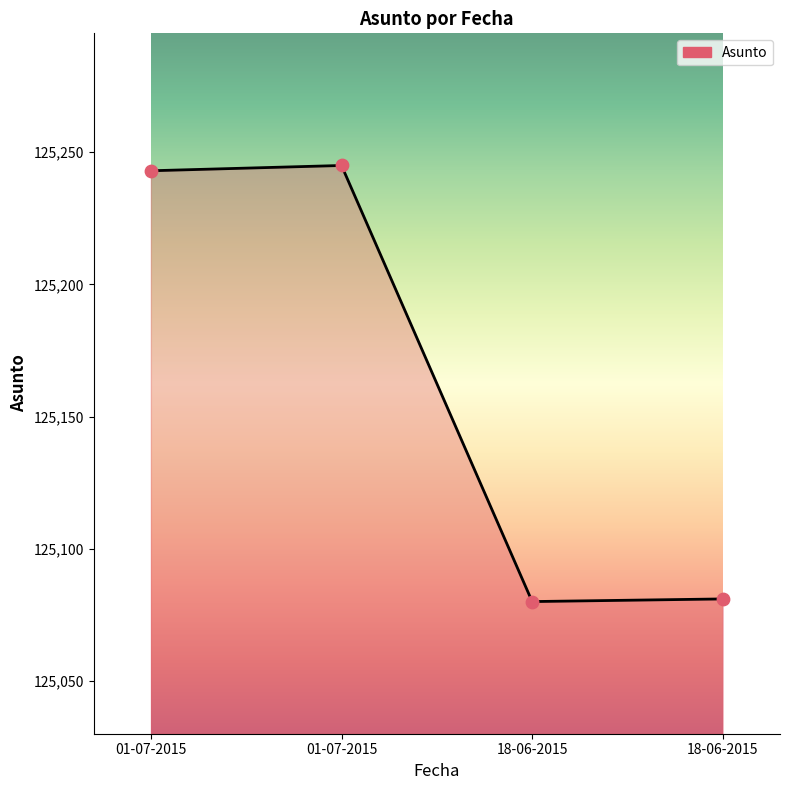

Which has a higher value, 01-07-2015 or 18-06-2015?

01-07-2015